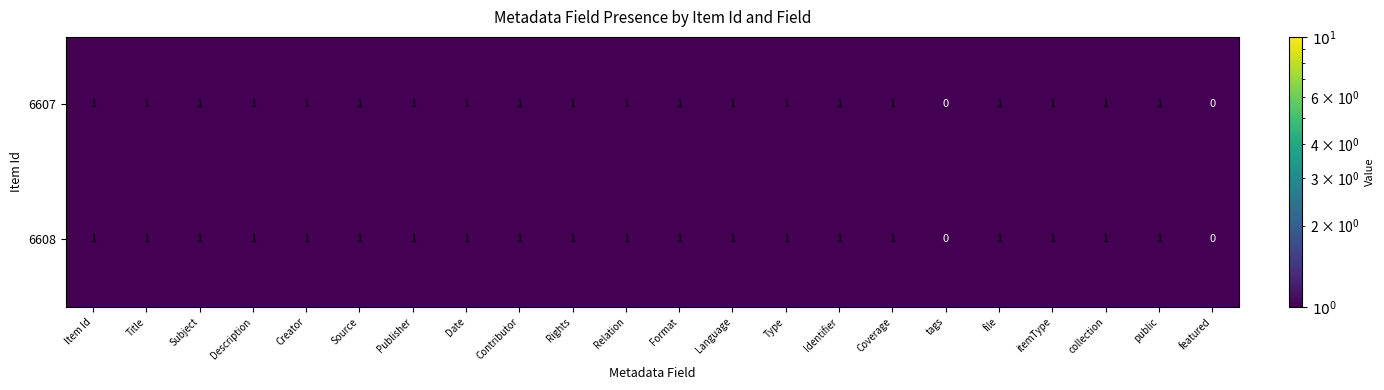

True or false: 6607 has a value of 0 at Relation.

False